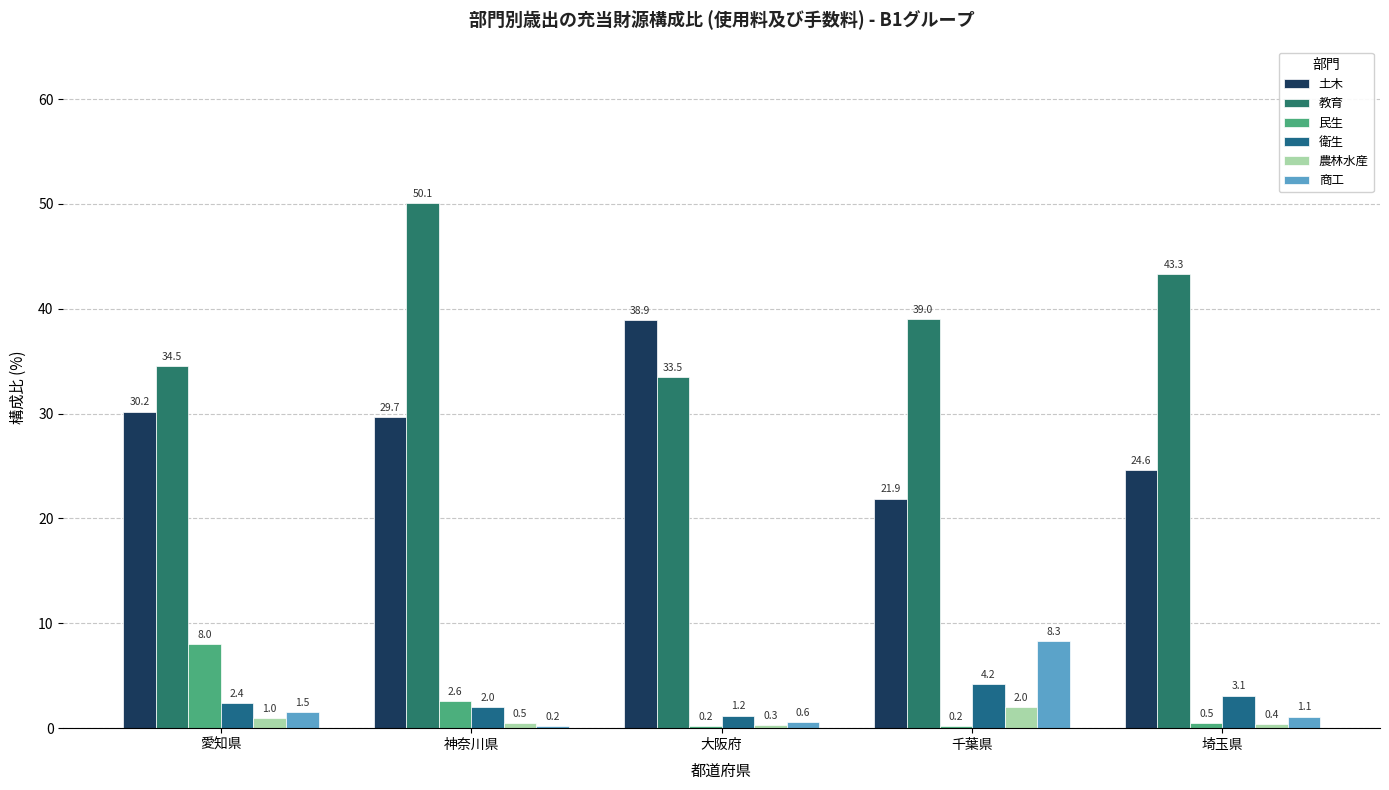

At which label is 教育 closest to 41?

千葉県